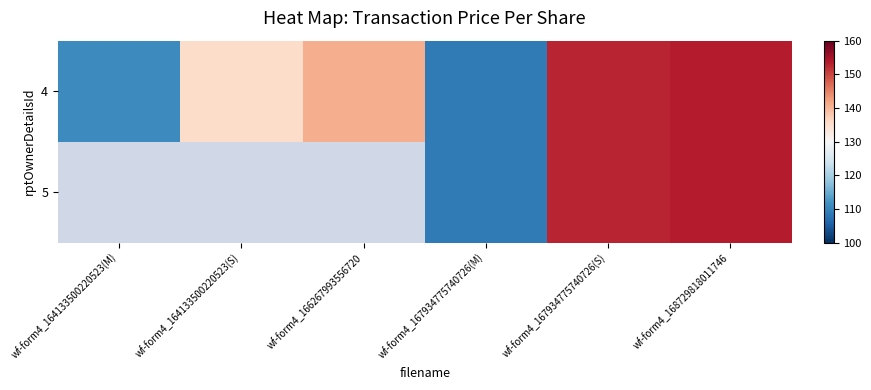

How many categories are shown in the chart?

6